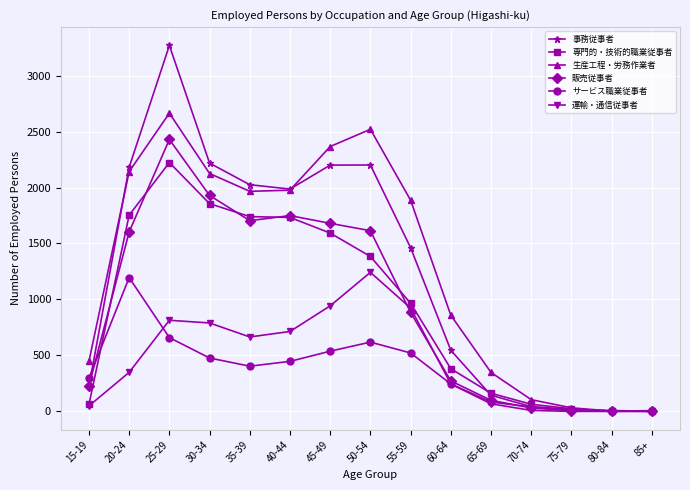

What is the label of the 9th point from the left?

55-59